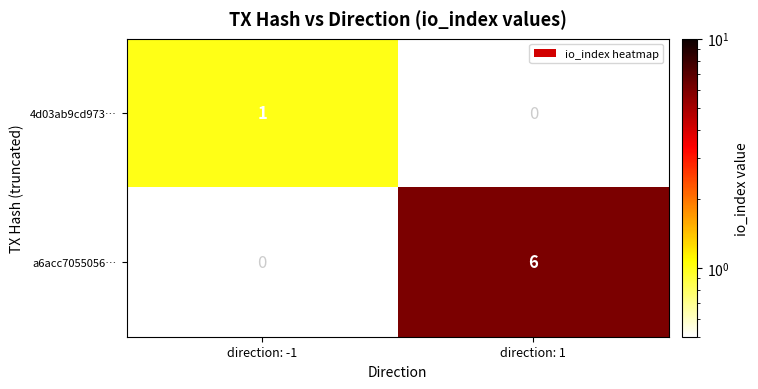

Is the value of 4d03ab9cd973… at direction: -1 greater than the value of a6acc7055056… at direction: 1?

No